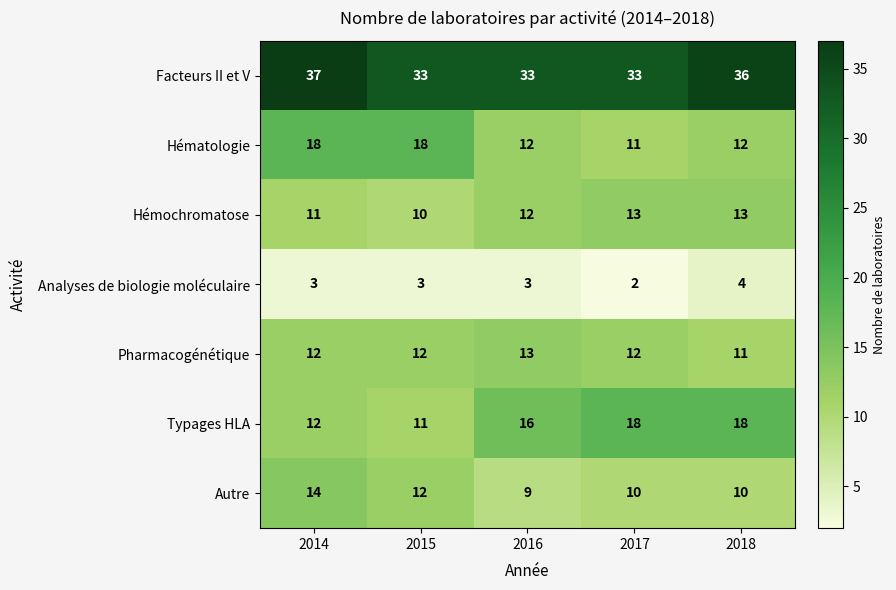

Rank the series at 2017 from highest to lowest value.

Facteurs II et V, Typages HLA, Hémochromatose, Pharmacogénétique, Hématologie, Autre, Analyses de biologie moléculaire